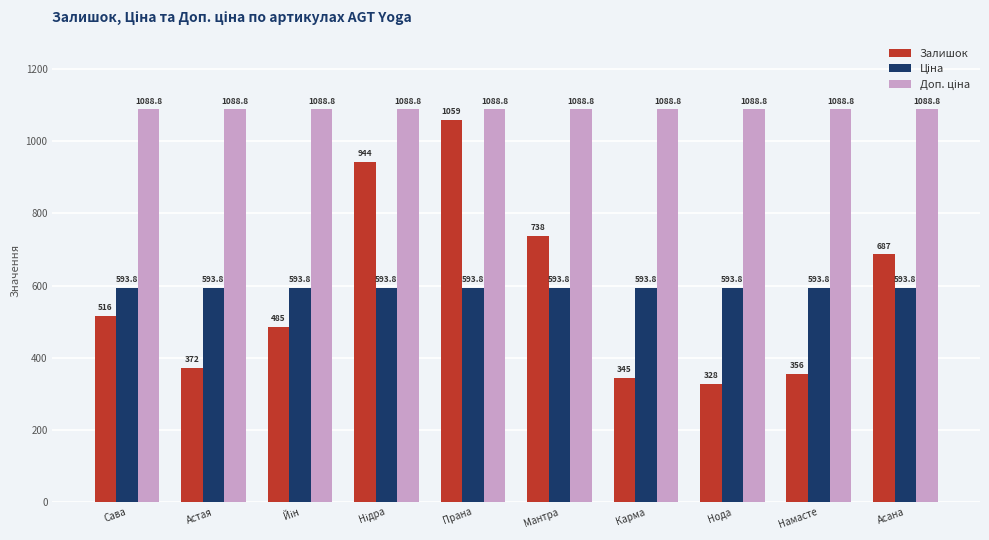

What is the maximum value shown in the chart?

1088.8